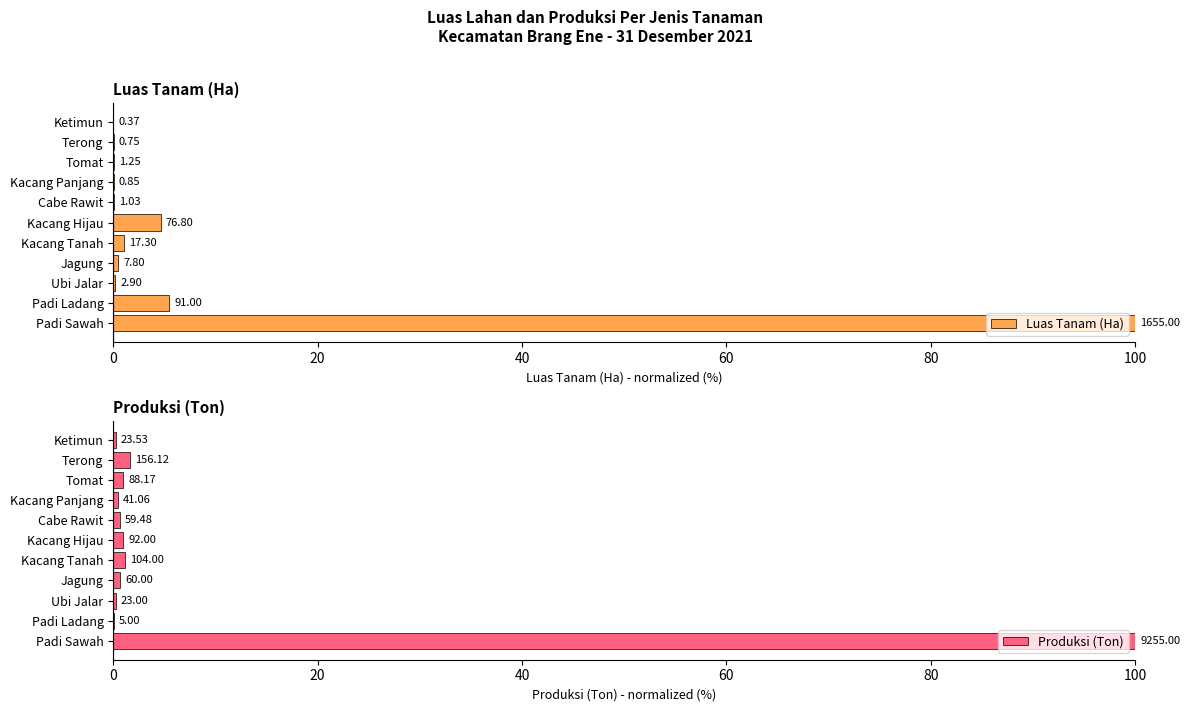

Is it true that Produksi (Ton) equals 1.7 at 9?

True